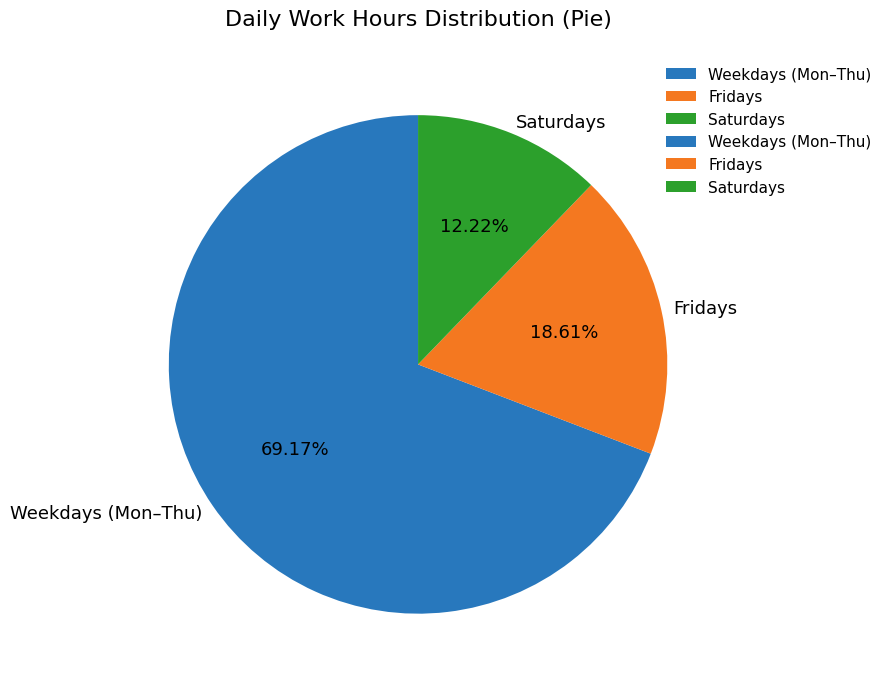

How many segments does this pie chart have?

3